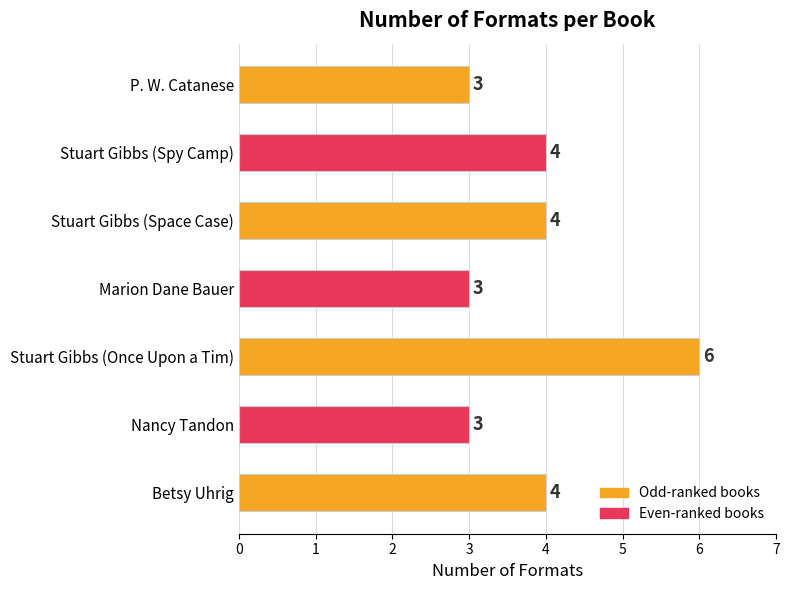

How many values are between 3 and 4?

6